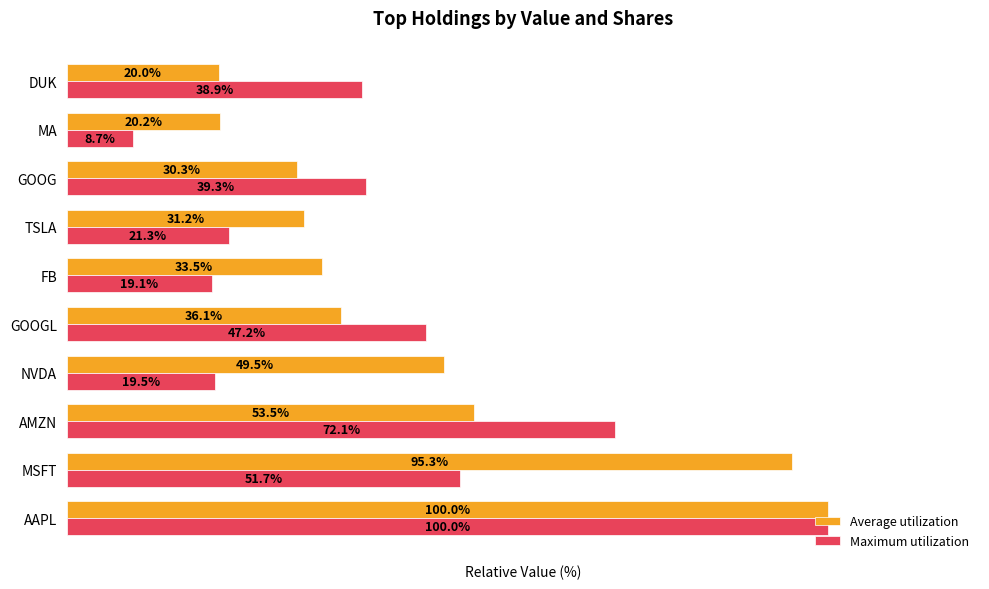

Which series changed the most between AAPL and DUK?

Average utilization